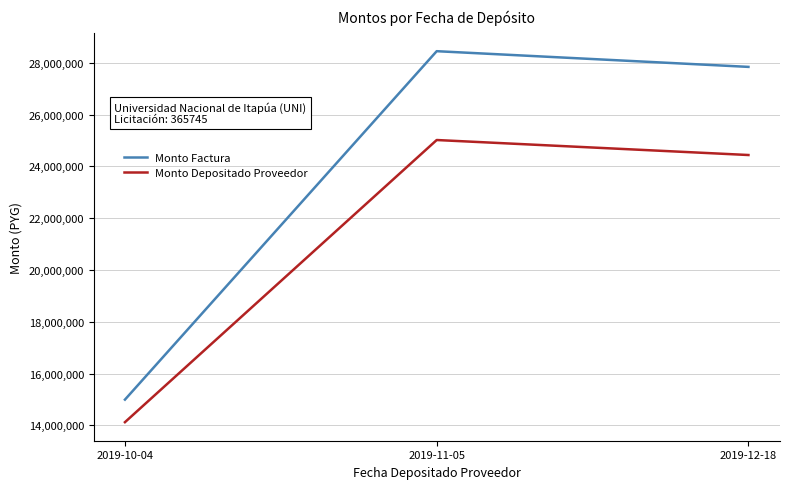

What is the sum of all Monto Factura values?

71283720